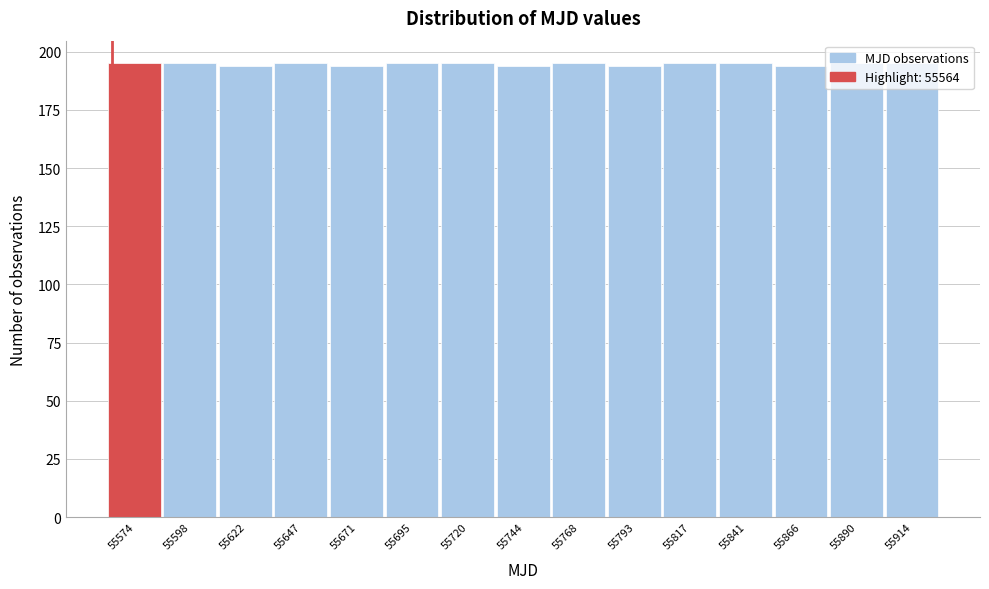

What is the height of the bar covering 55905 to 55925 on the x-axis? Neither the bar edges nor the heights are printed on the chart, so give them approximately, as read against the axes.

195